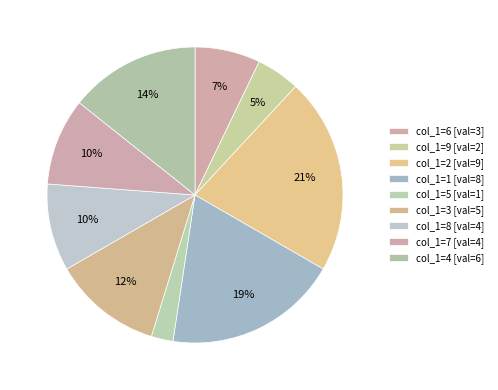

What is the largest slice in the pie chart?

2